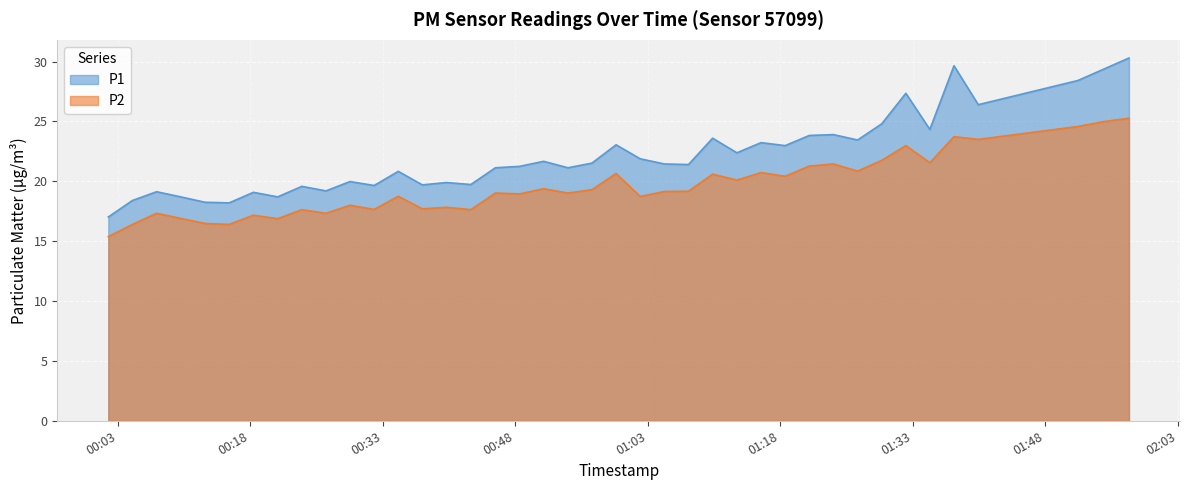

The P1 series shows 9.7 at 2022-11-14T00:10:06. True or false?

False